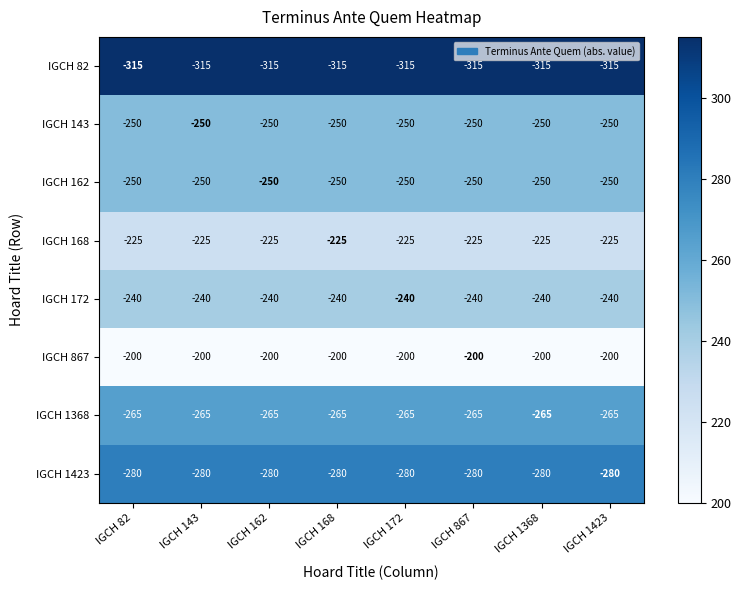

What is the smallest value displayed?

-315